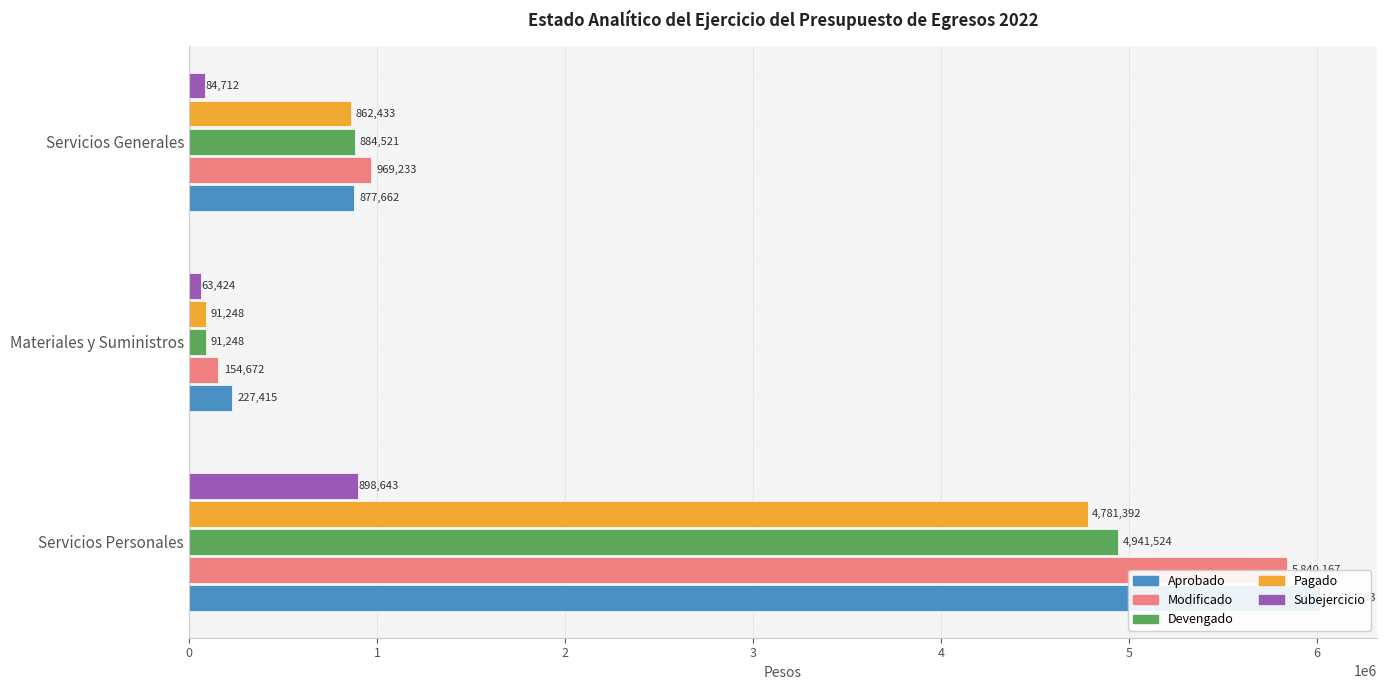

What is the difference between the highest and lowest values at Servicios Personales?

5121750